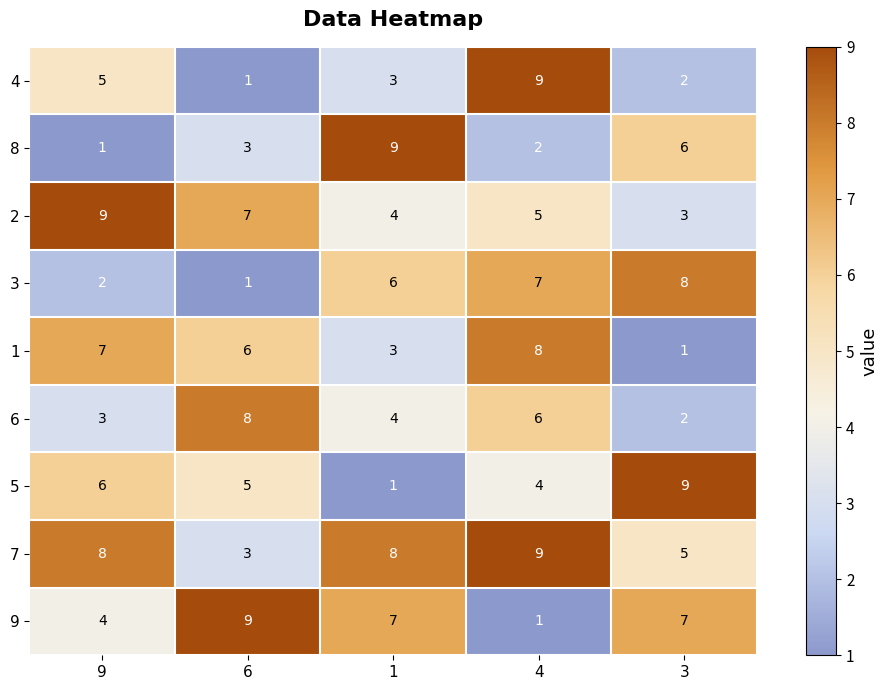

What is the average value of the 7 series?

7